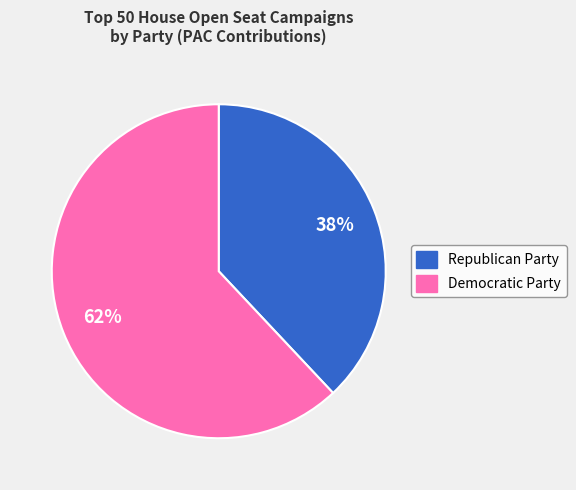

Is there a majority slice in this chart?

Yes